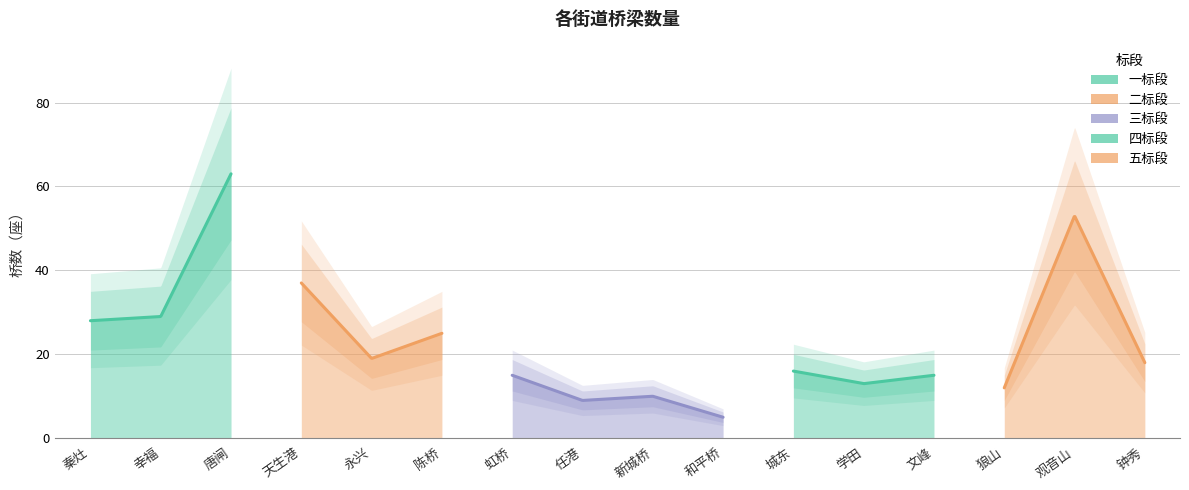

Rank the categories by value from highest to lowest.

唐闸, 观音山, 天生港, 幸福, 秦灶, 陈桥, 永兴, 钟秀, 城东, 虹桥, 文峰, 学田, 狼山, 新城桥, 任港, 和平桥